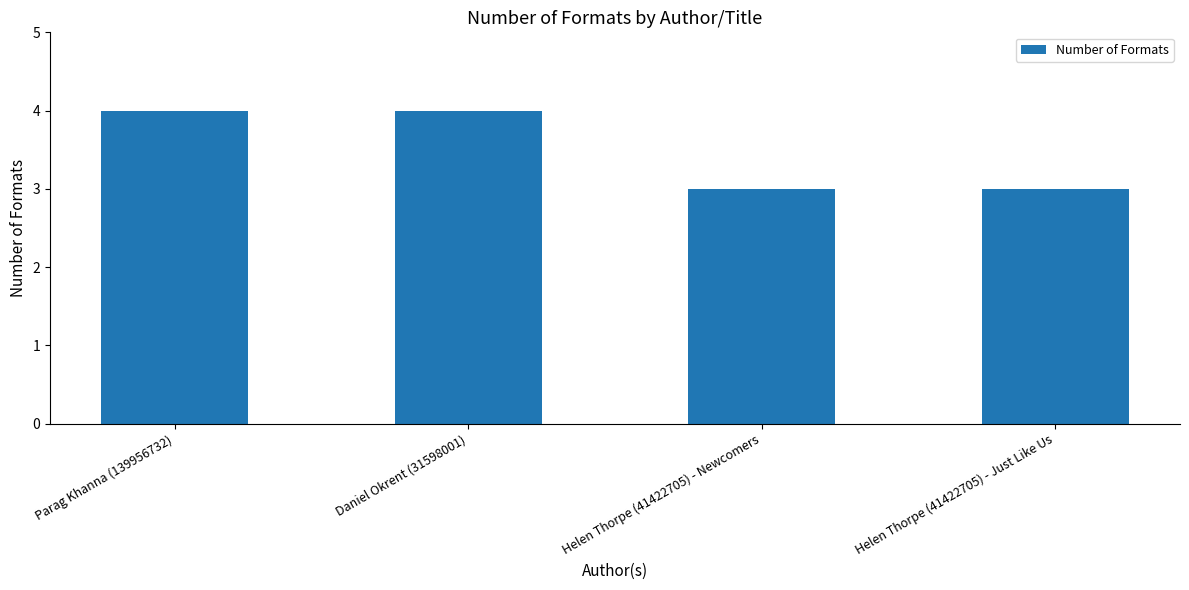

What is the greatest value displayed?

4